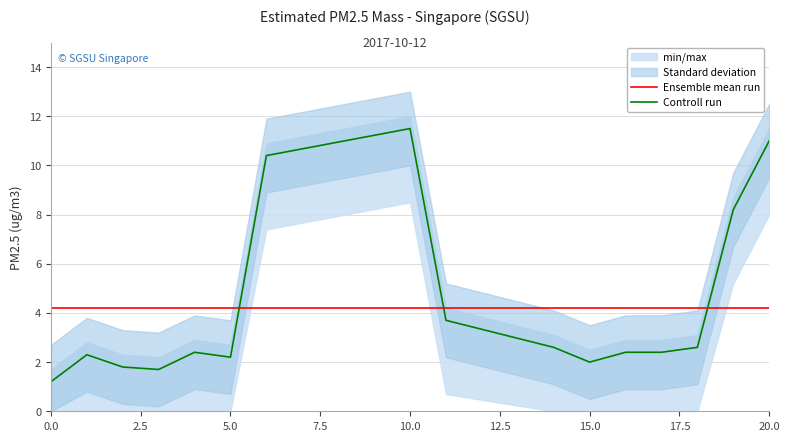

True or false: Controll run has more than 0 points higher than both neighbors.

True